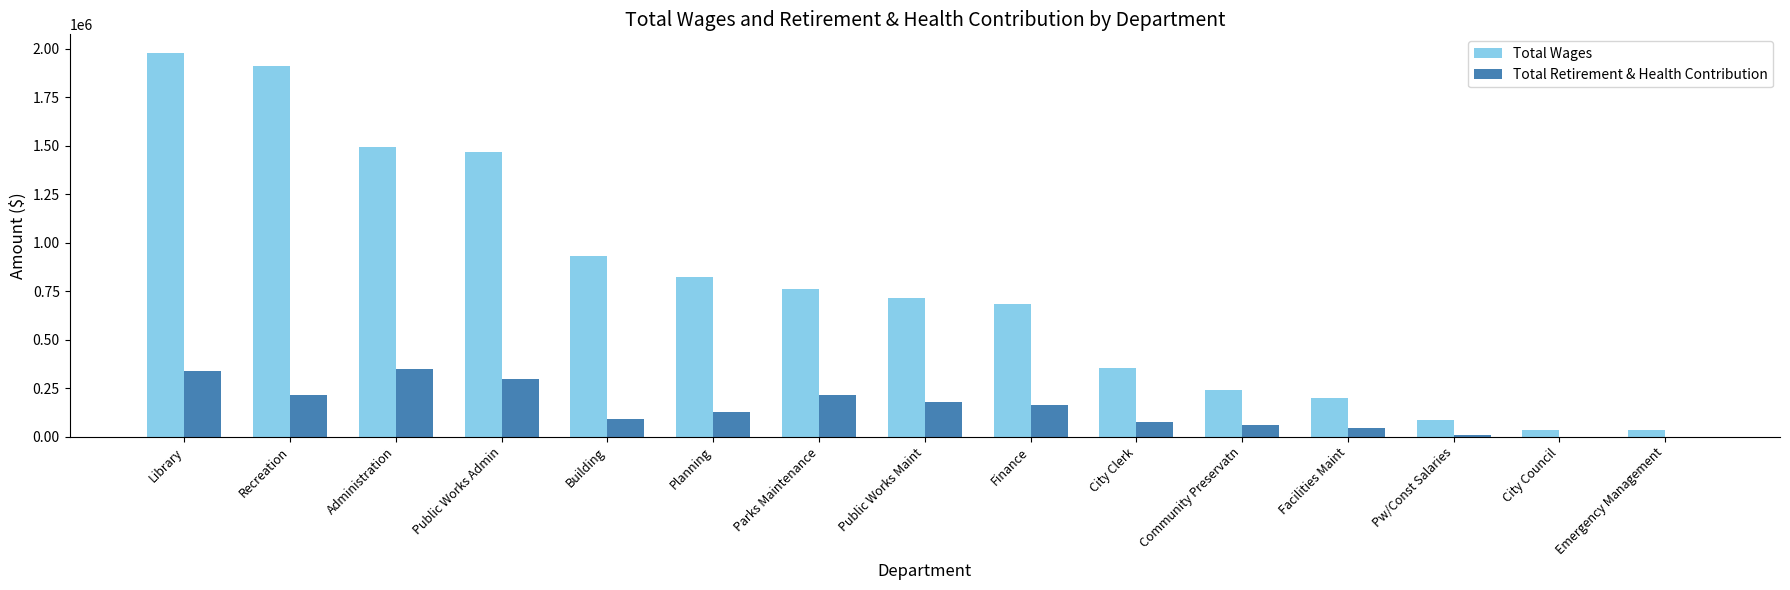

Count the number of categories in the chart.

15